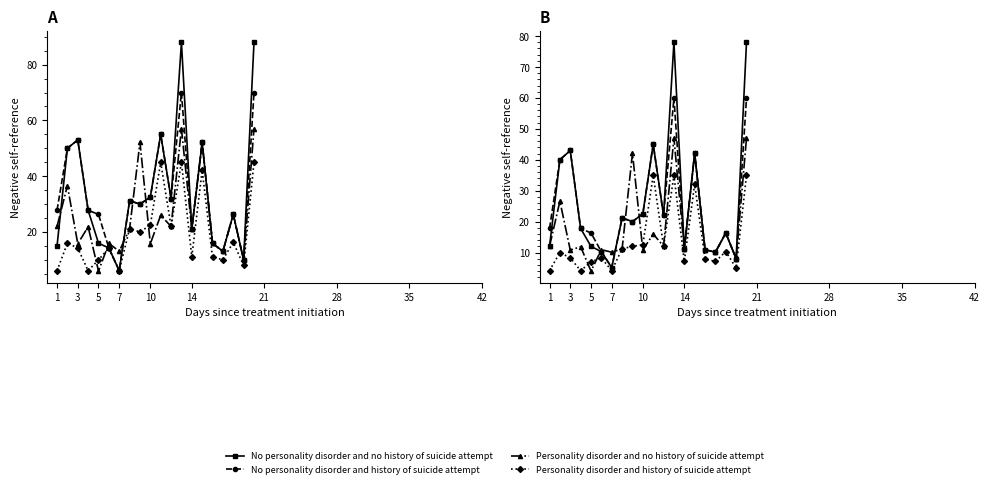

What is the greatest value displayed?

78.0